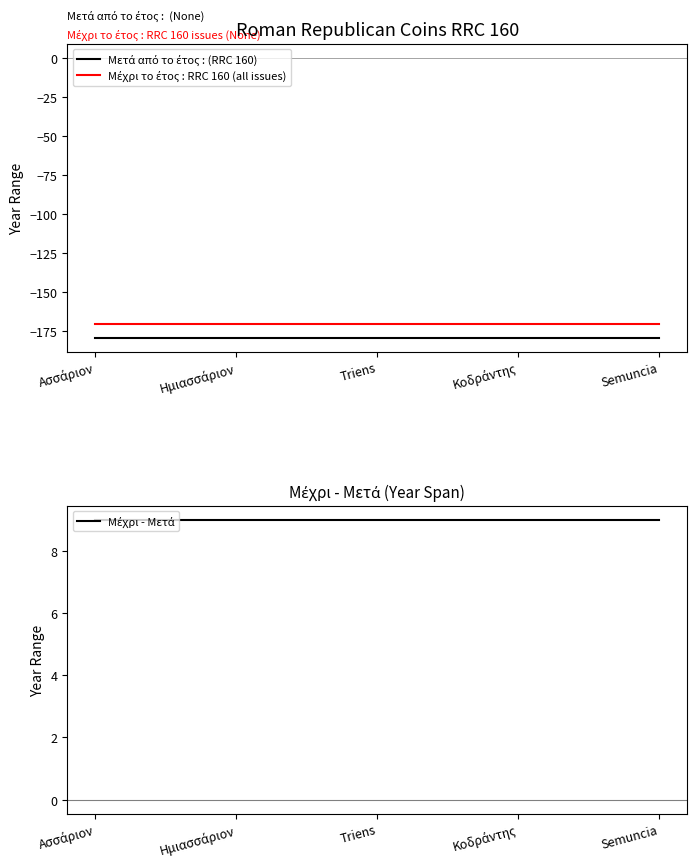

Which series has the widest spread of values?

Μετά από το έτος : (RRC 160)